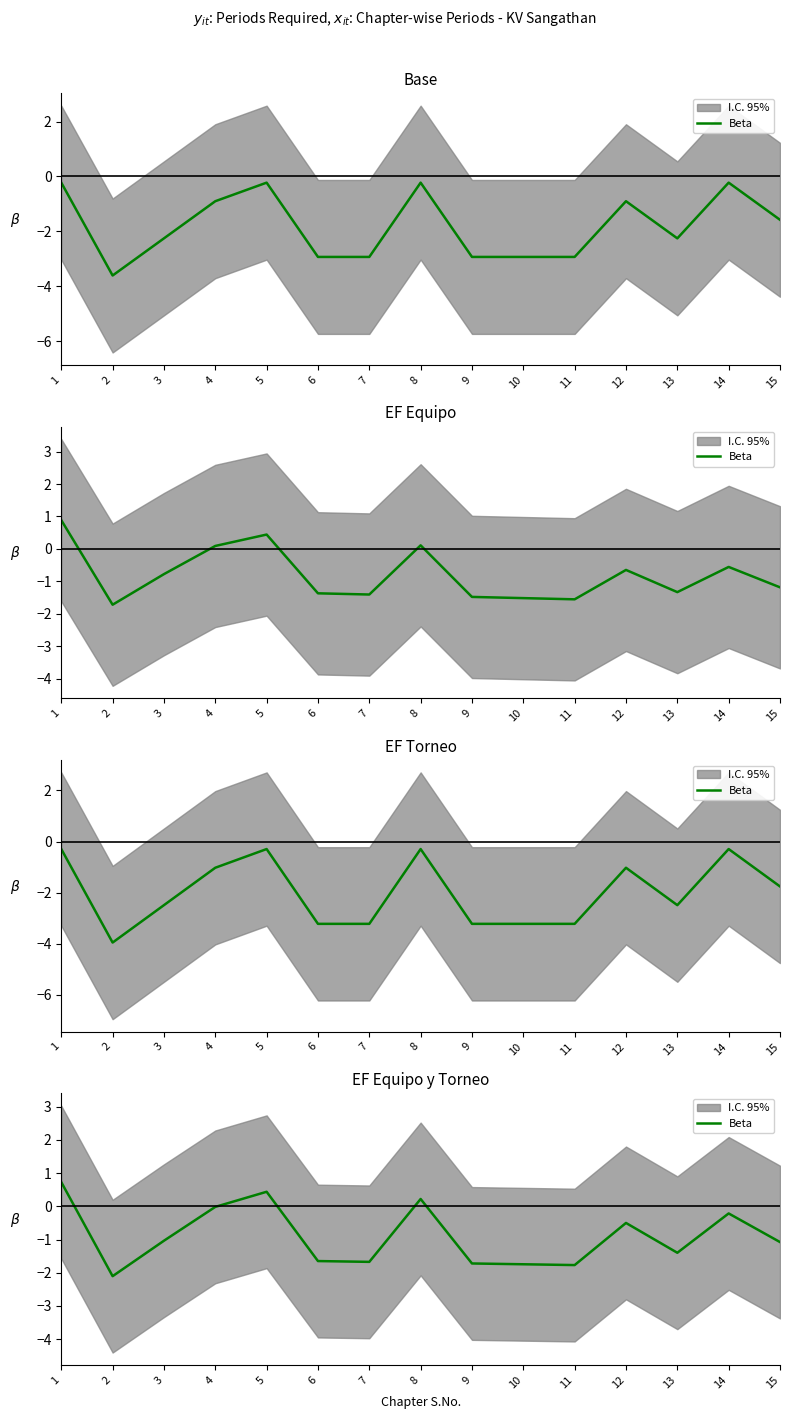

Rank the categories by value from highest to lowest.

1, 5, 8, 4, 14, 12, 3, 15, 13, 6, 7, 9, 10, 11, 2